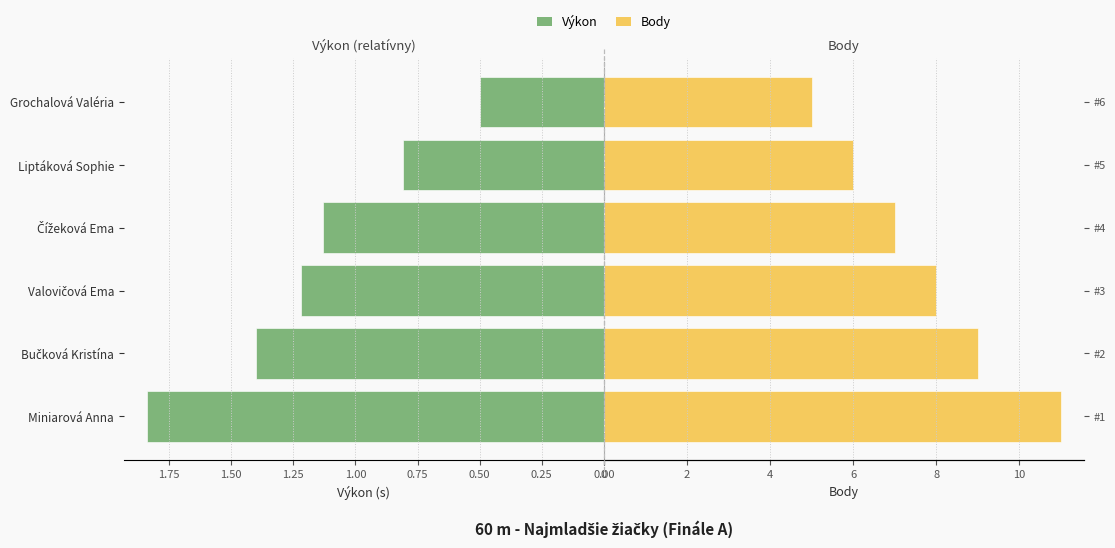

Is the value of Výkon at Liptáková Sophie greater than the value of Body at Grochalová Valéria?

No